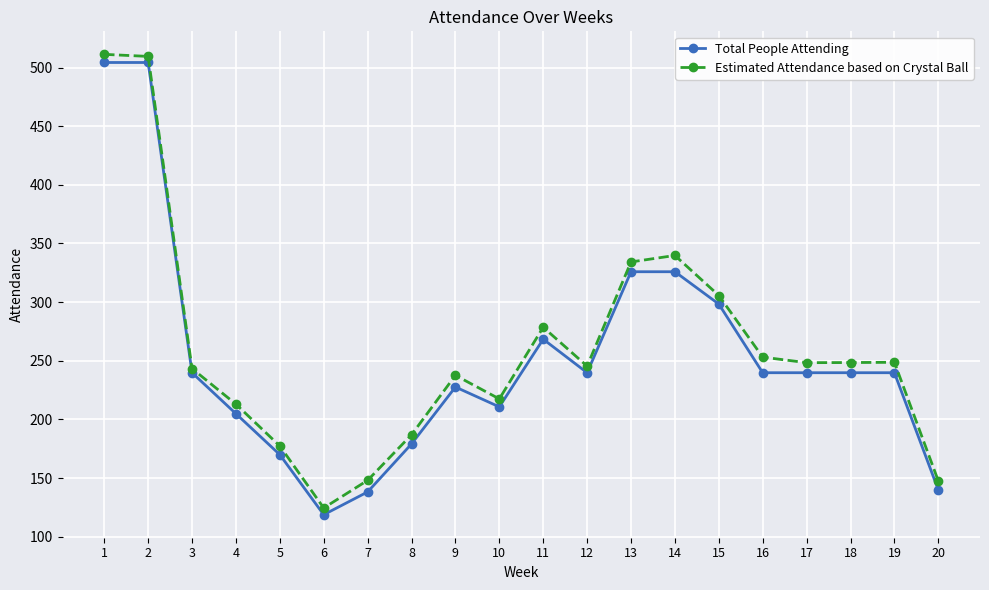

What is the spread (max minus min) of values at 1?

6.9